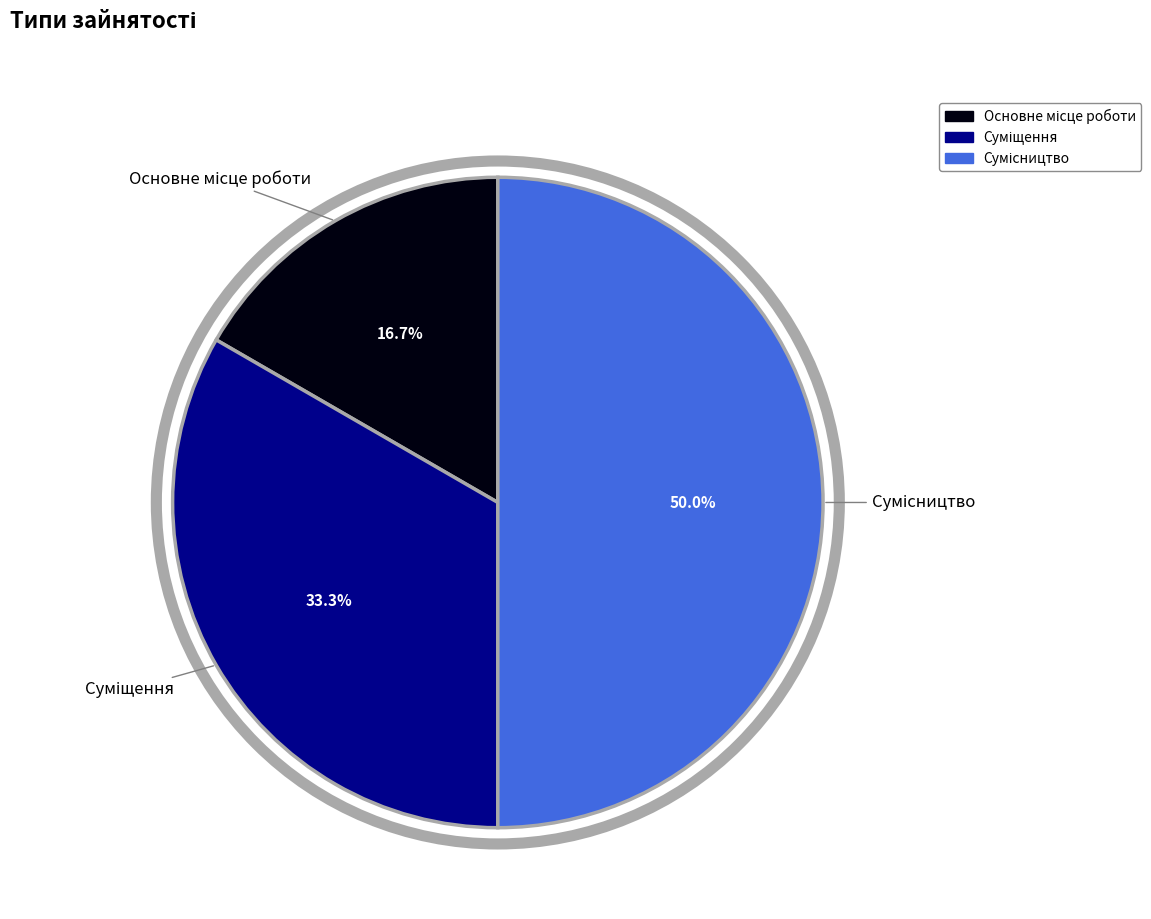

Does Сумісництво account for over 50% of the chart?

No